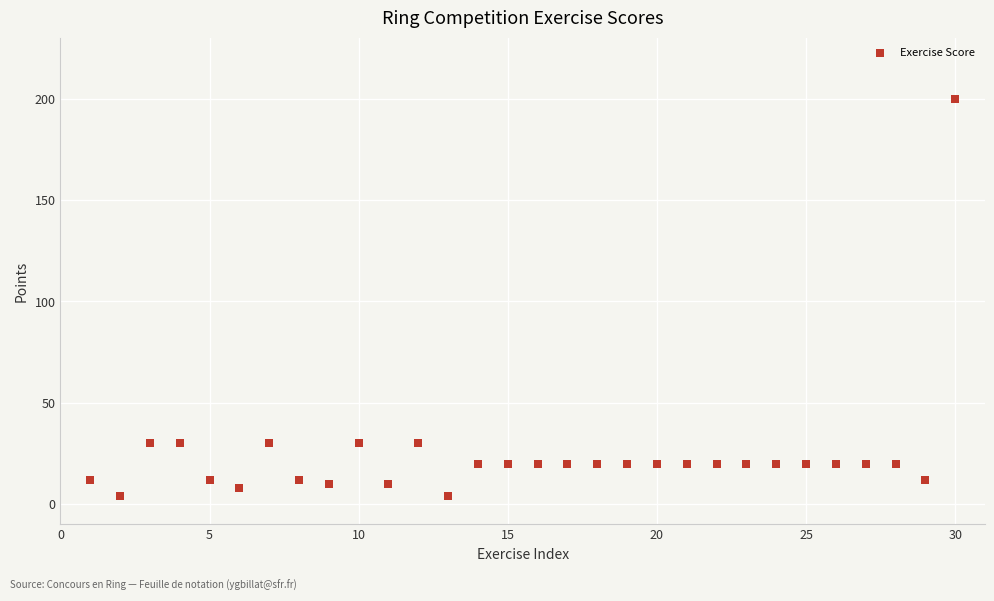

What is the range of X values (max minus min)?

29